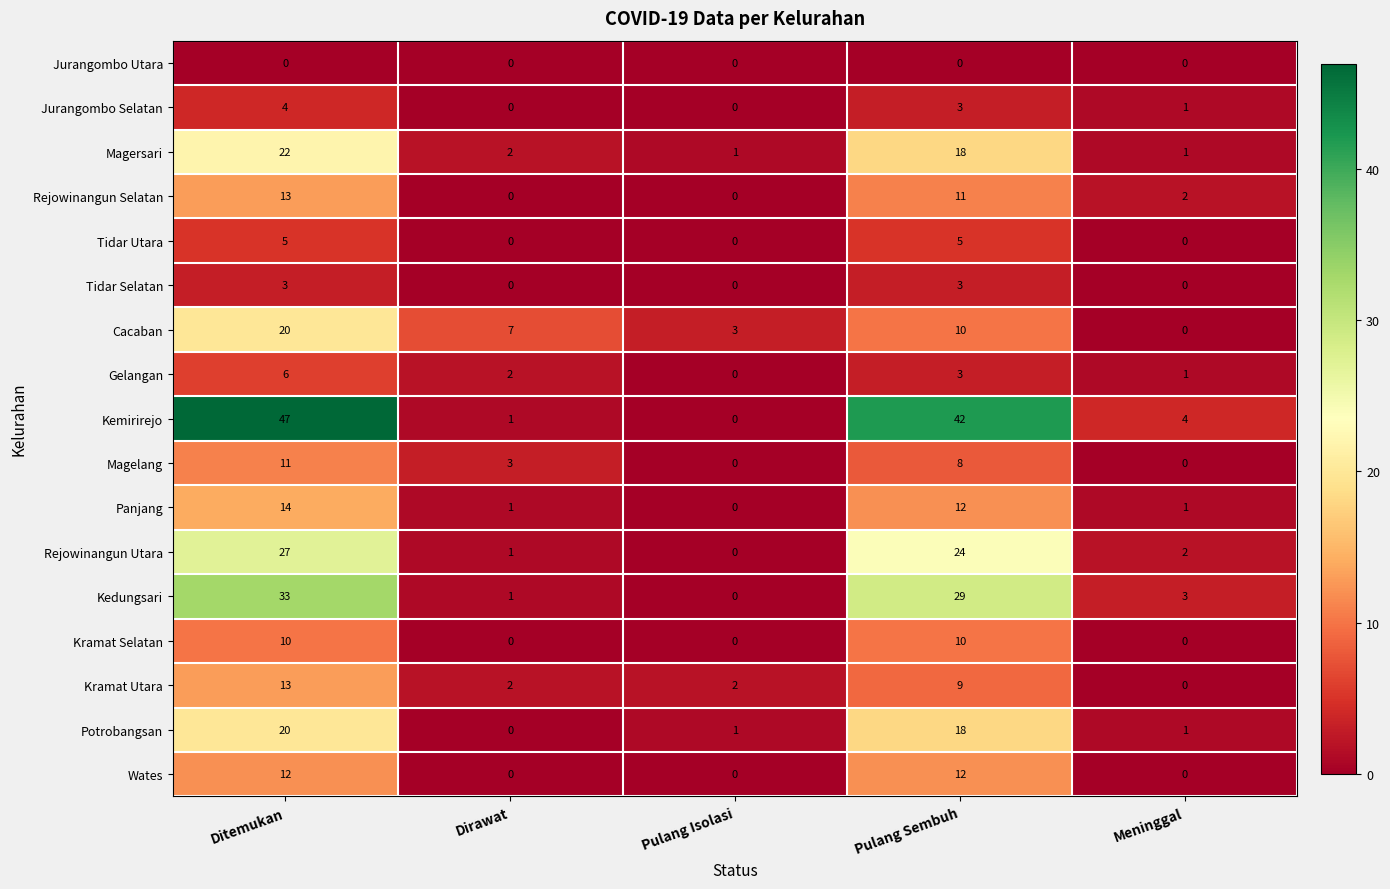

What is the difference between the maximum and minimum values in the Cacaban series?

20